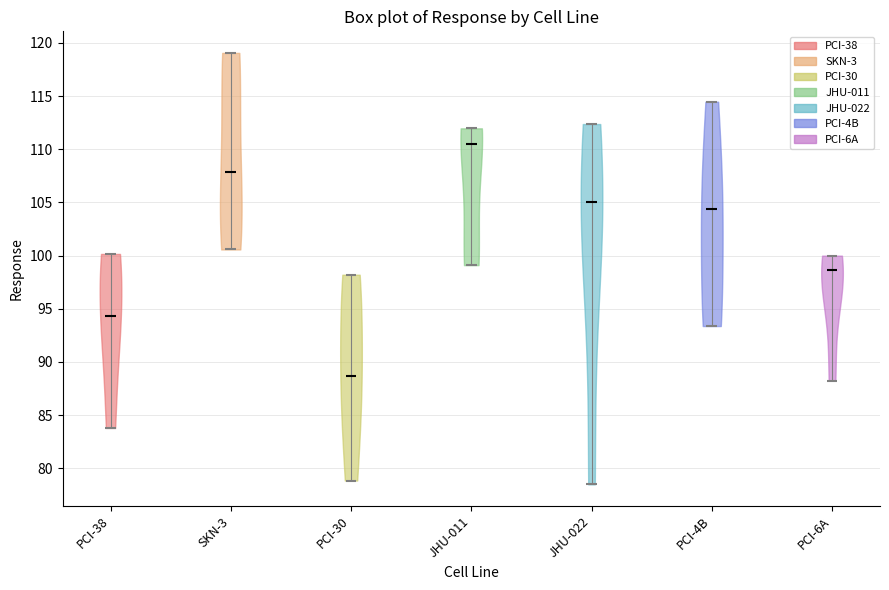

Which violin has the lowest median line?

PCI-30